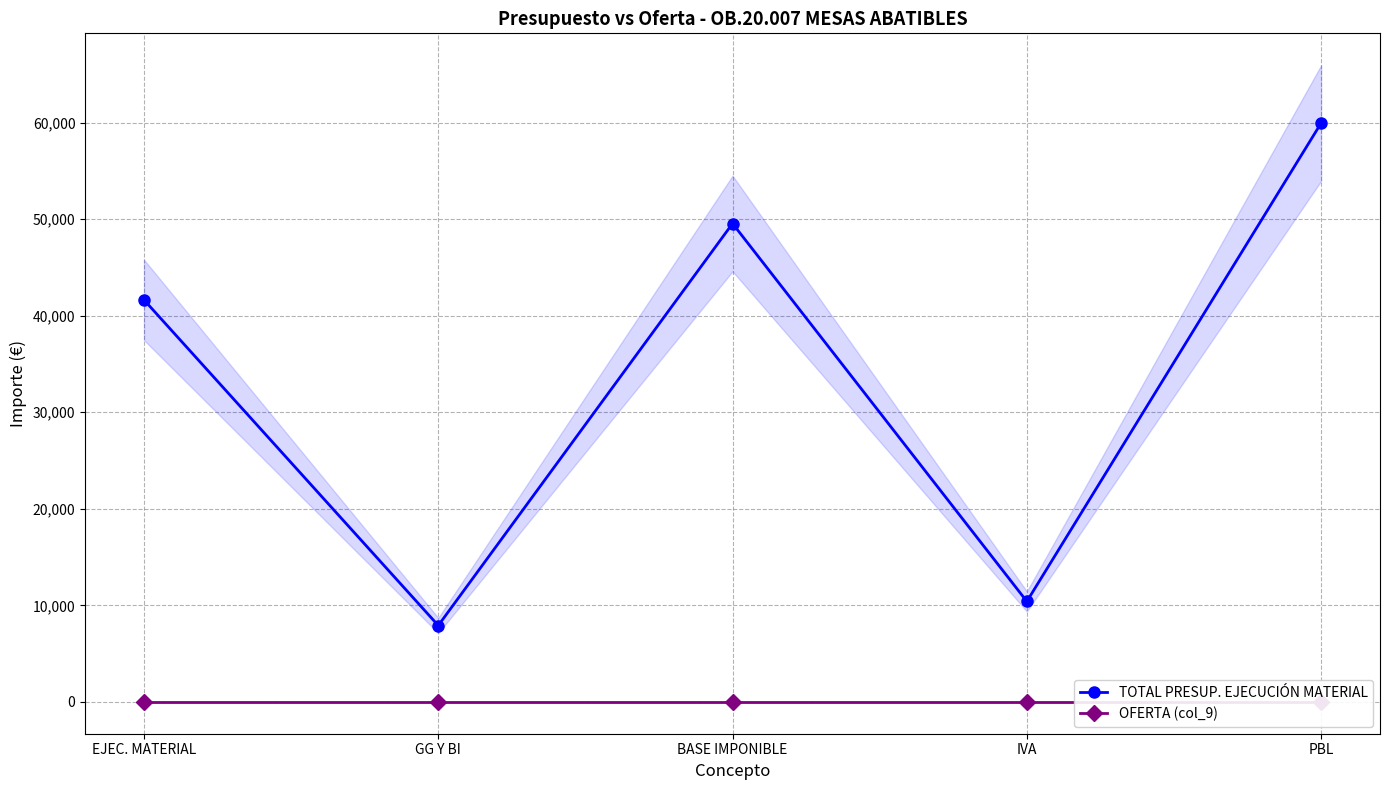

At IVA, list the series in order from largest to smallest.

TOTAL PRESUP. EJECUCIÓN MATERIAL, OFERTA (col_9)